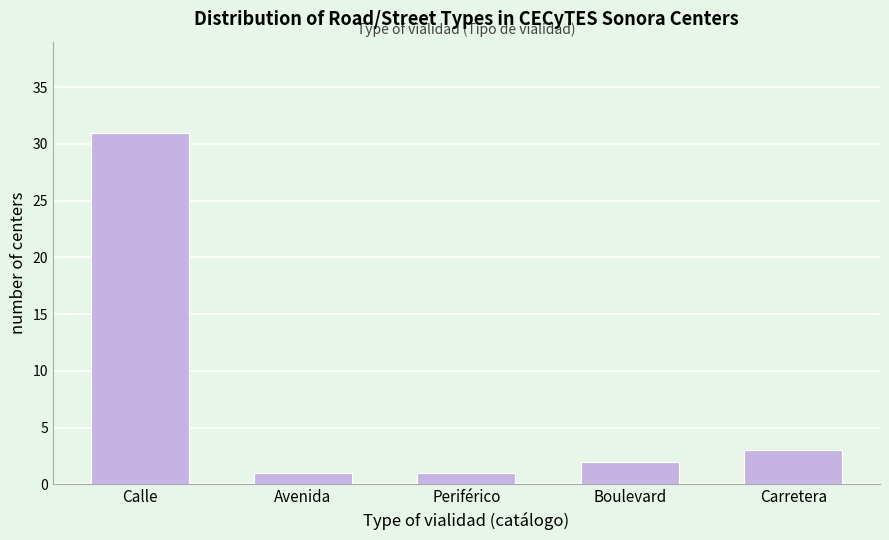

Reading left to right, extract all data points from this chart.

Calle=31	Avenida=1	Periférico=1	Boulevard=2	Carretera=3